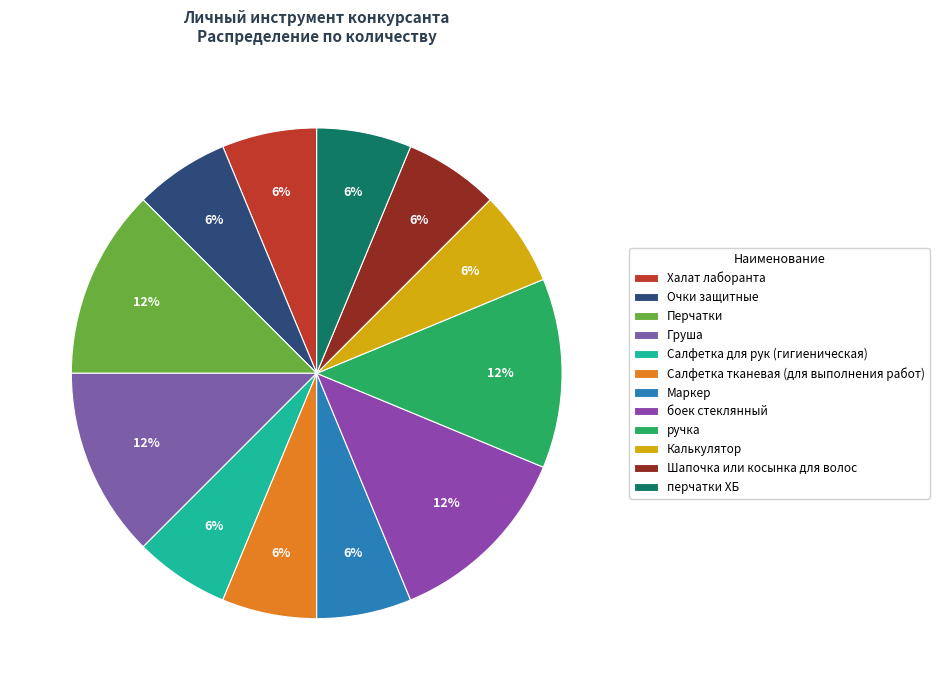

Rank the categories by value from lowest to highest.

Халат лаборанта, Очки защитные, Салфетка для рук (гигиеническая), Салфетка тканевая (для выполнения работ), Маркер, Калькулятор, Шапочка или косынка для волос, перчатки ХБ, Перчатки, Груша, боек стеклянный, ручка